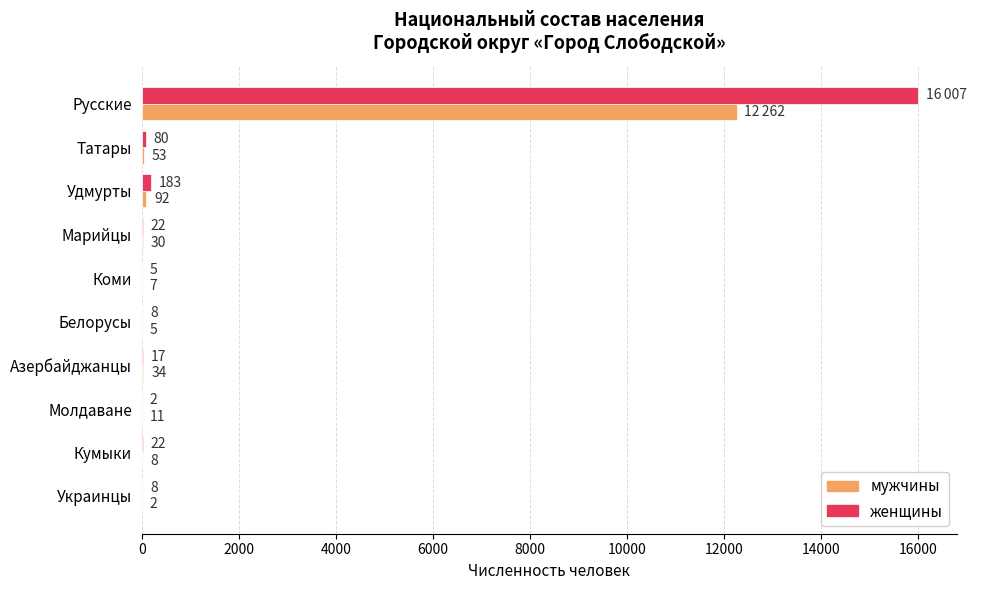

What is the greatest value displayed?

16007